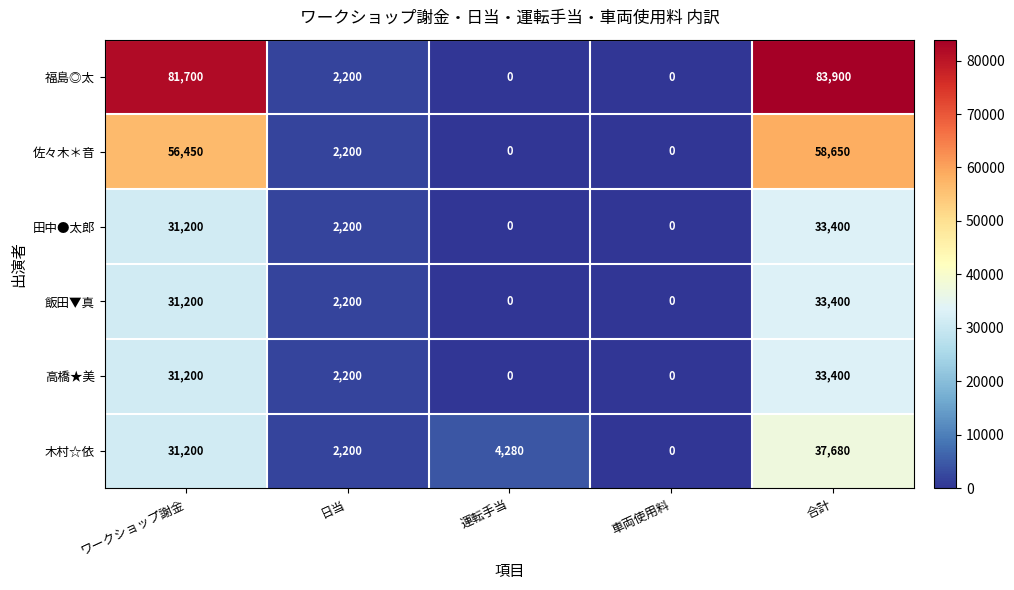

The 飯田▼真 series shows 2200 at 日当. True or false?

True